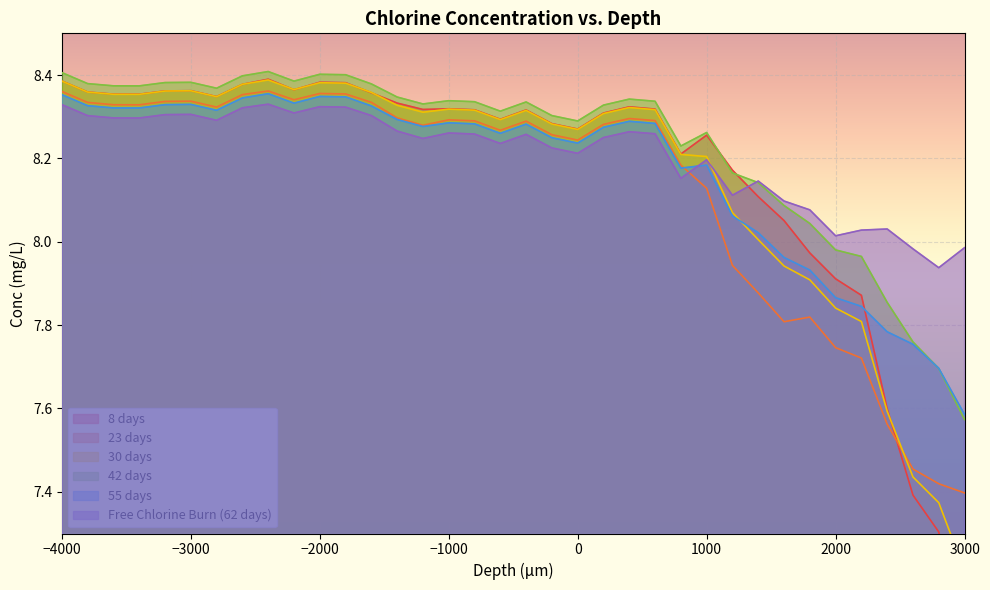

At how many categories does at least one series exceed 7?

36